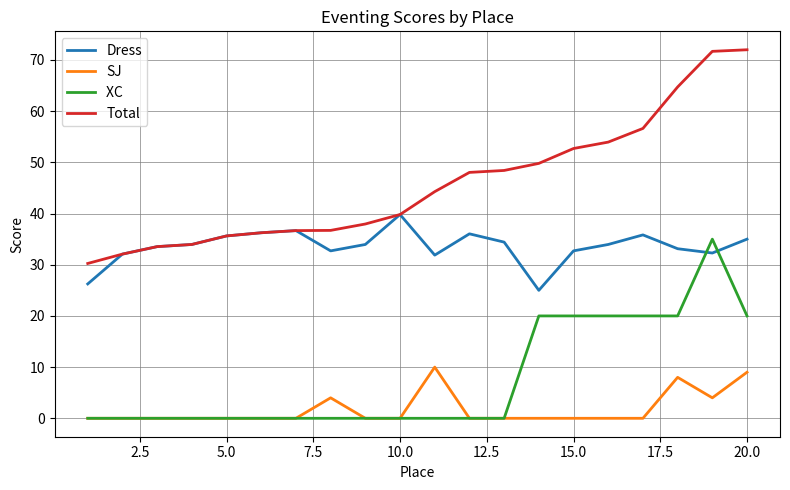

What is the greatest value displayed?

72.0